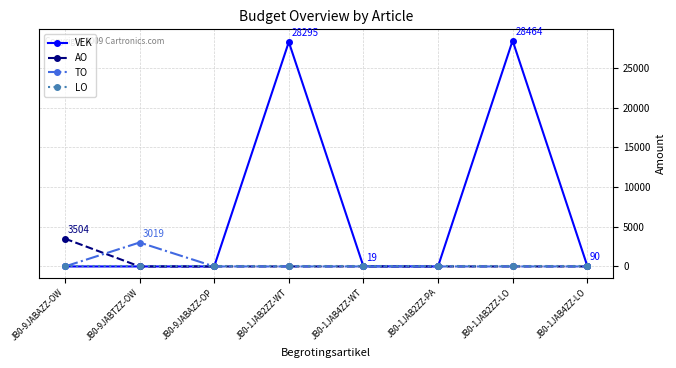

Does the chart display data point markers on the line(s)?

Yes